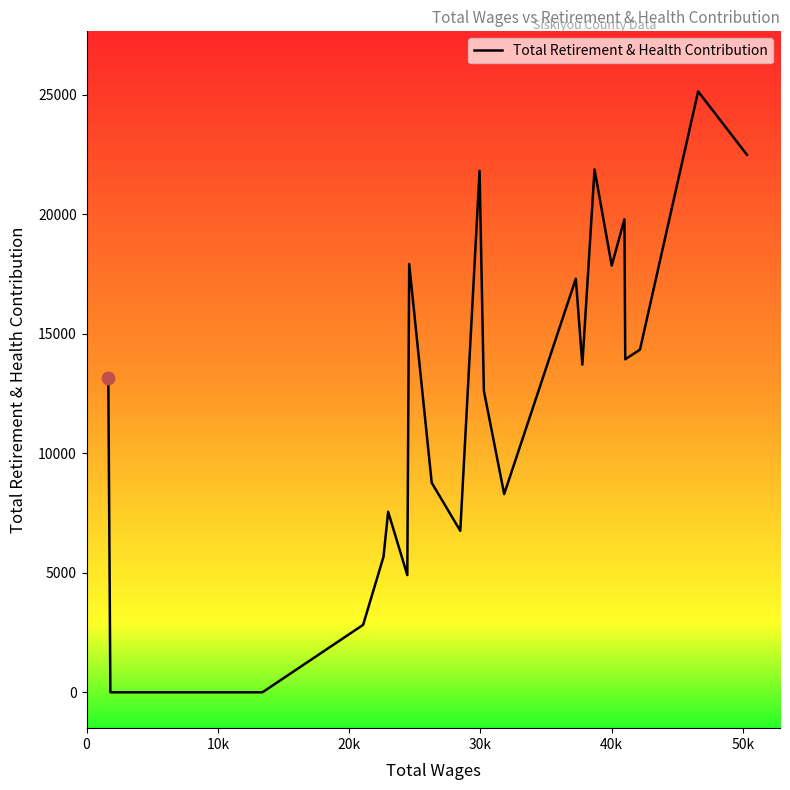

What is the greatest value displayed?

25135